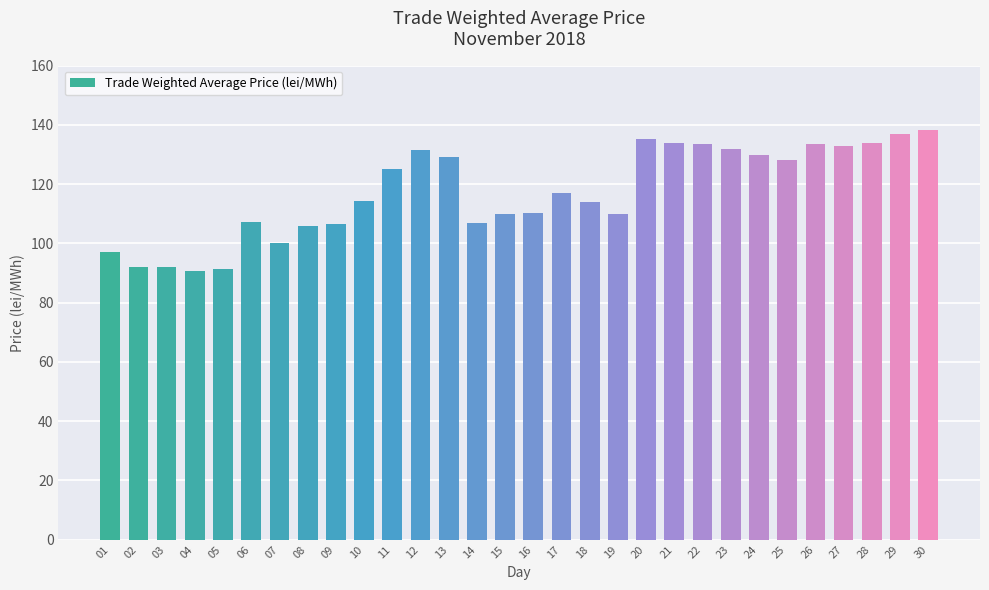

What is the average value?

117.3